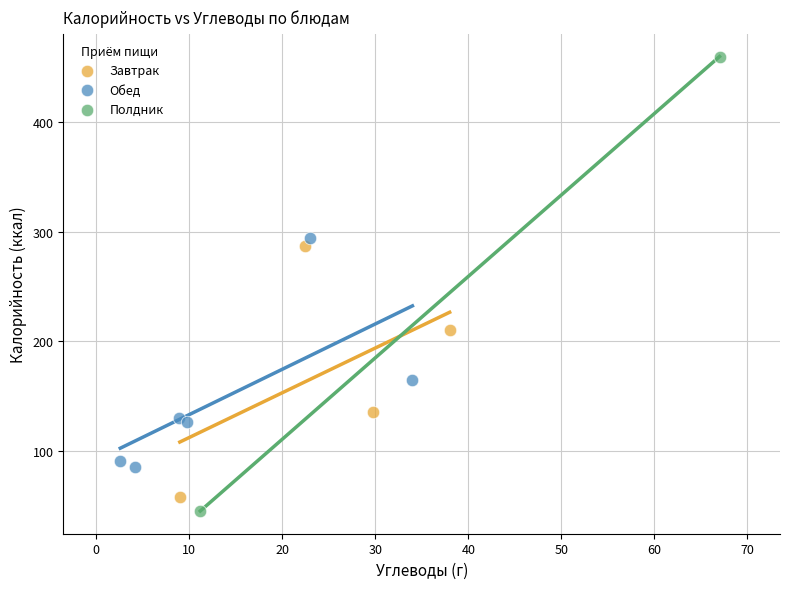

What are all the series names shown in the legend?

Завтрак, Обед, Полдник